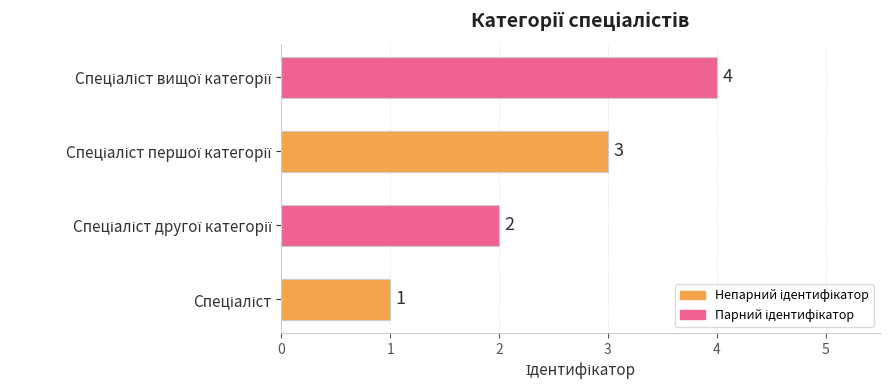

What is the greatest value displayed?

4